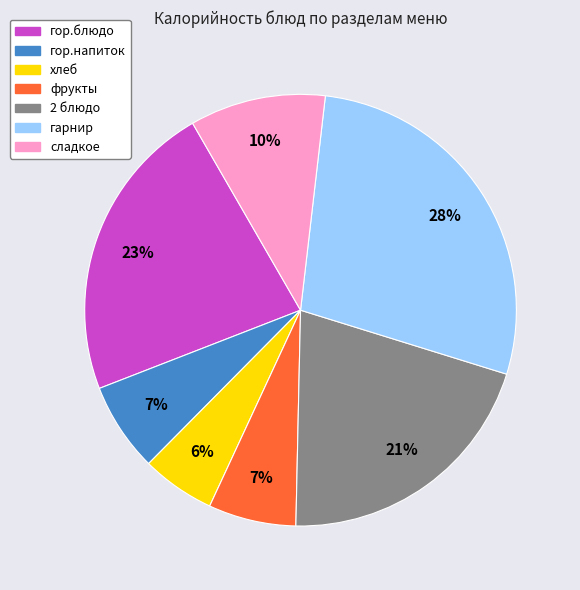

Which has a higher value, фрукты or 2 блюдо?

2 блюдо